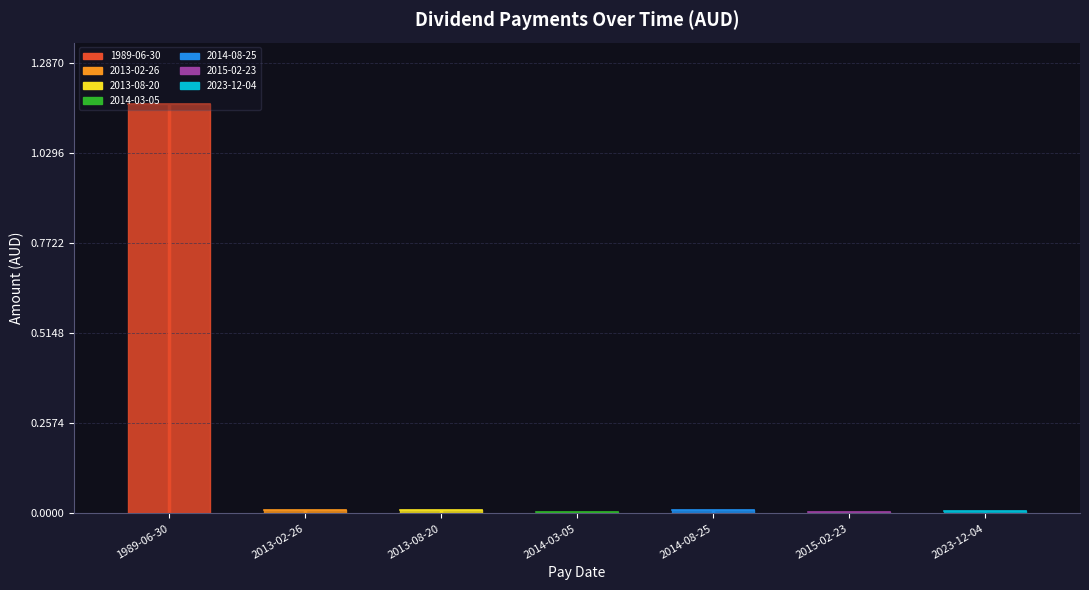

What is the maximum value shown in the chart?

1.2